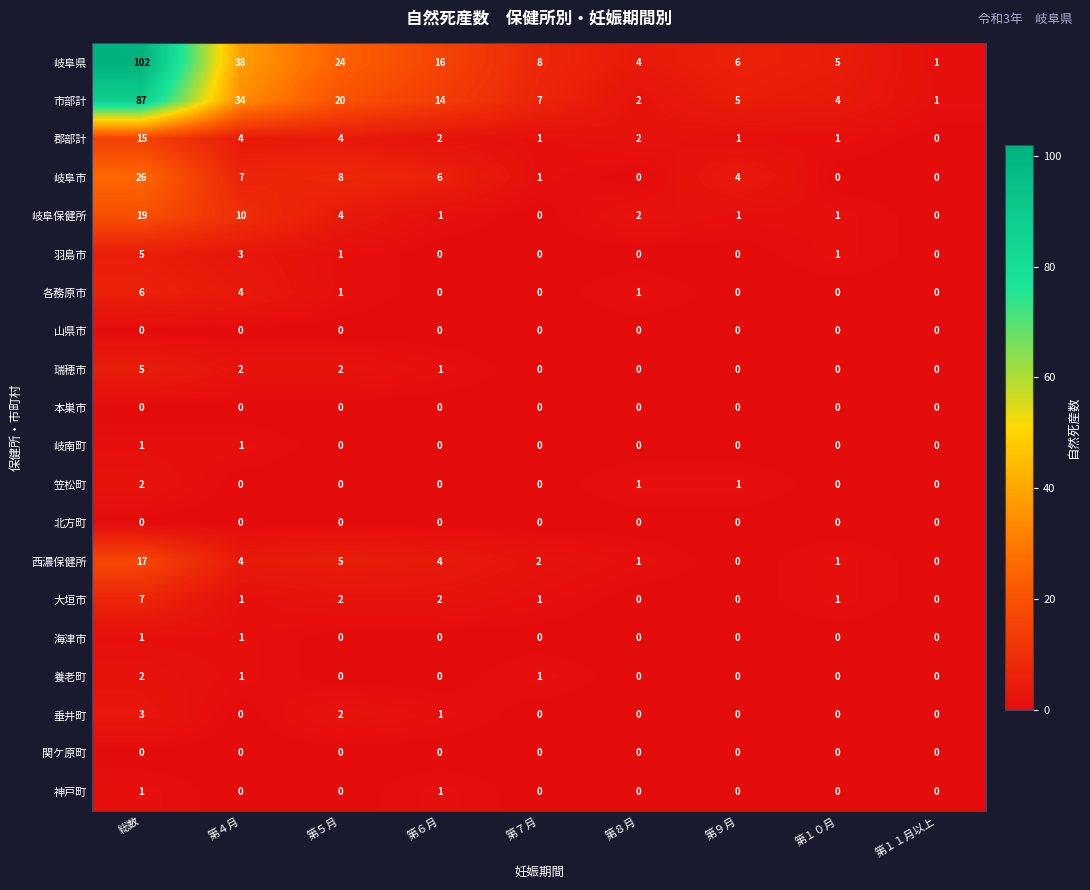

True or false: 瑞穂市 has a value of 2 at 第１０月.

False